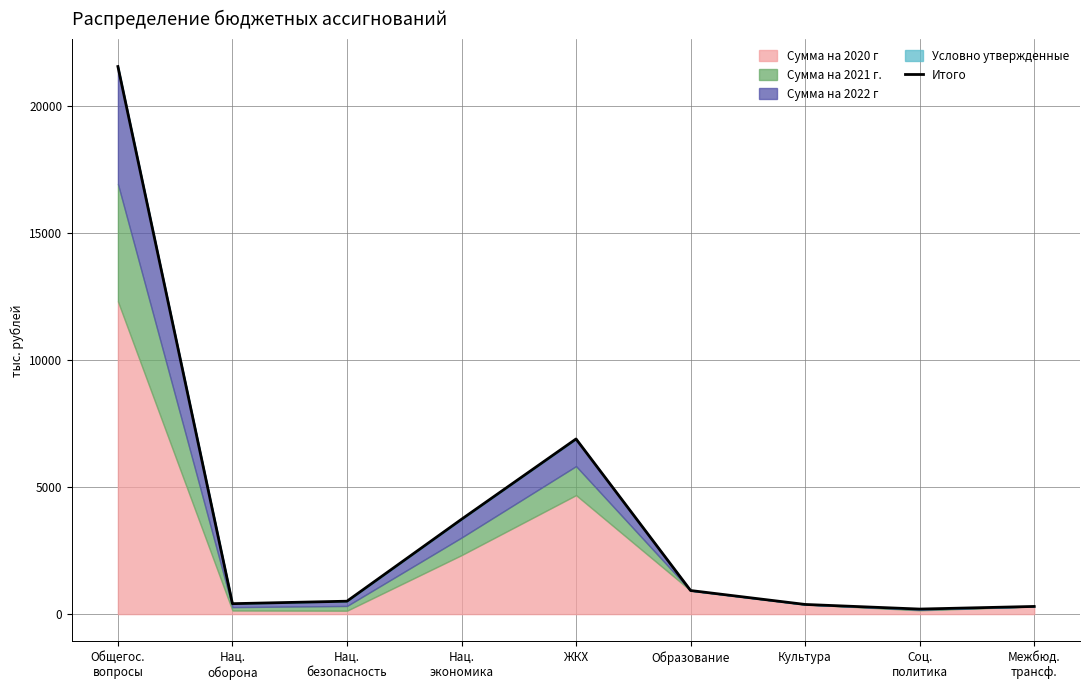

Reading right to left, list all the values displayed in this chart.

301.3	198.0	380.0	928.7	6899.9	3735.6	507.9	410.3	21573.0